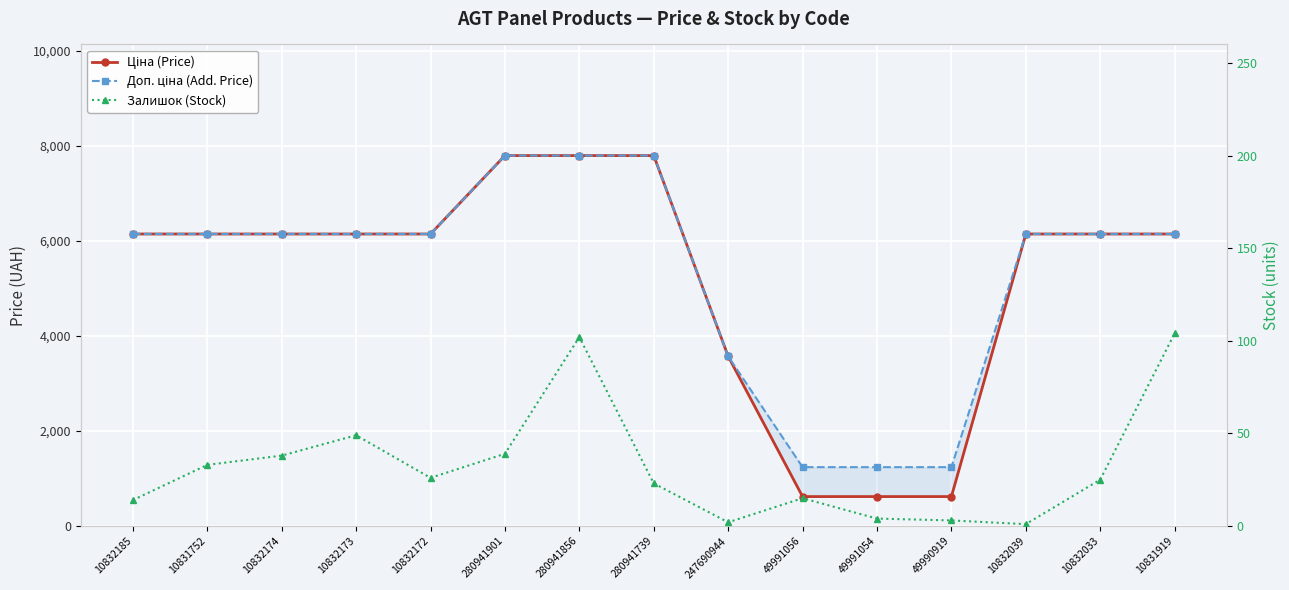

Reading right to left, list all the values displayed in this chart.

Ціна (Price): 6143.2	6143.2	6143.2	618.9	618.9	618.9	3569.6	7792.9	7792.9	7792.9	6143.2	6143.2	6143.2	6143.2	6143.2
Доп. ціна (Add. Price): 6143.2	6143.2	6143.2	1238.0	1238.0	1238.0	3569.6	7792.9	7792.9	7792.9	6143.2	6143.2	6143.2	6143.2	6143.2
Залишок (Stock): 104.0	25.0	1.0	3.0	4.0	15.0	2.0	23.0	102.0	39.0	26.0	49.0	38.0	33.0	14.0